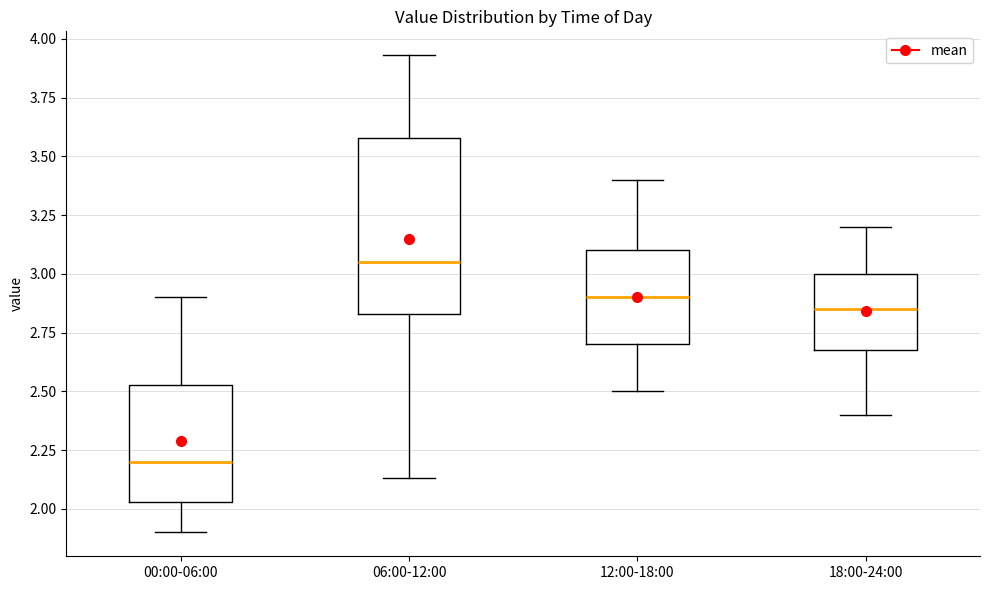

Reading left to right, read every box against the y-axis: the position of its median line, the range the box covers, and the ends of its whiskers. The values are not printed on the chart, so give them approximately, as read against the axis.

00:00-06:00: median 2.20, box 2.05 to 2.55, whiskers 1.90 to 2.90
06:00-12:00: median 3.05, box 2.85 to 3.60, whiskers 2.15 to 3.95
12:00-18:00: median 2.90, box 2.70 to 3.10, whiskers 2.50 to 3.40
18:00-24:00: median 2.85, box 2.70 to 3.00, whiskers 2.40 to 3.20